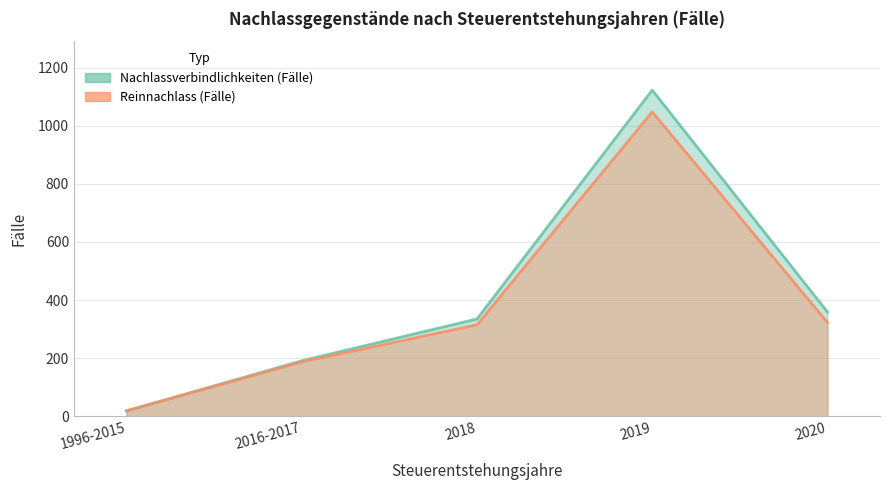

Rank the series at 2020 from highest to lowest value.

Nachlassverbindlichkeiten (Fälle), Reinnachlass (Fälle)